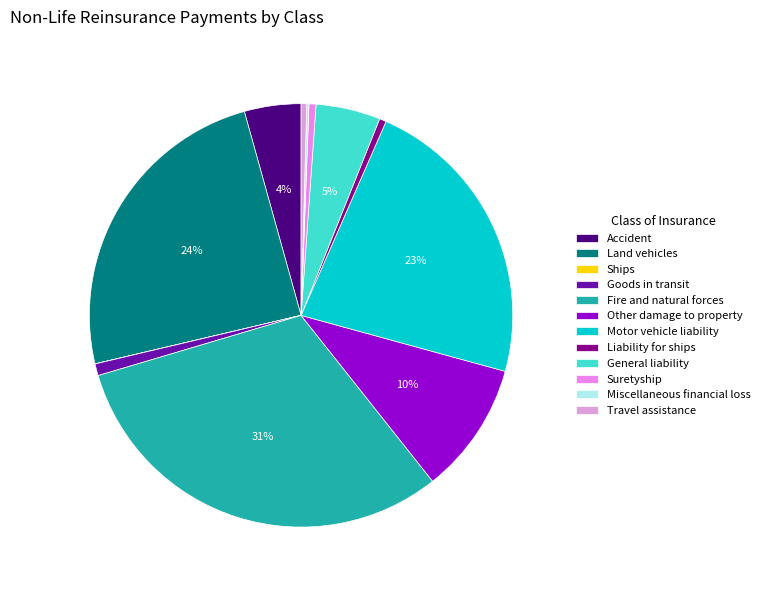

What portion of the pie excludes Other damage to property?

89.9%